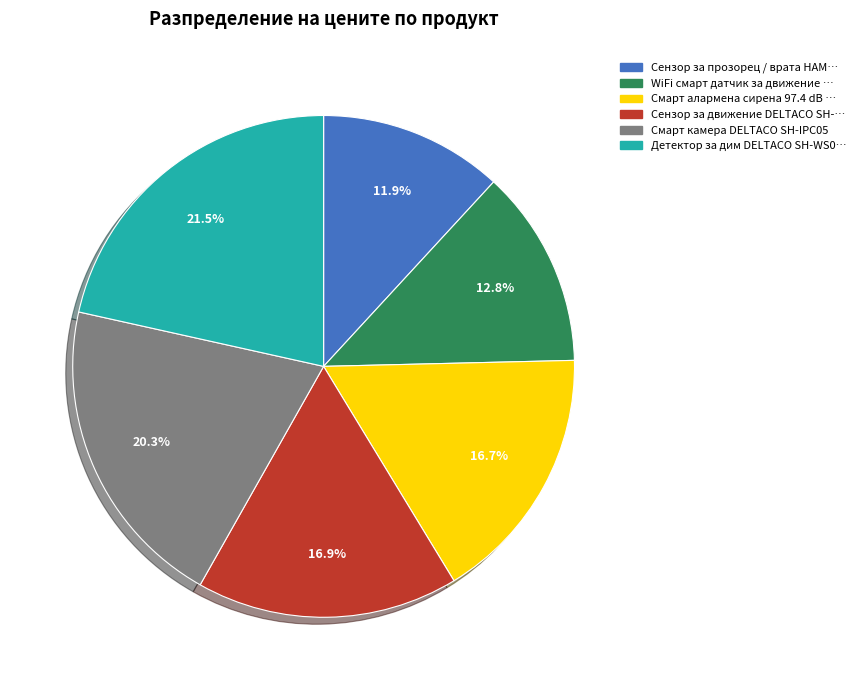

Does any single category account for the majority?

No